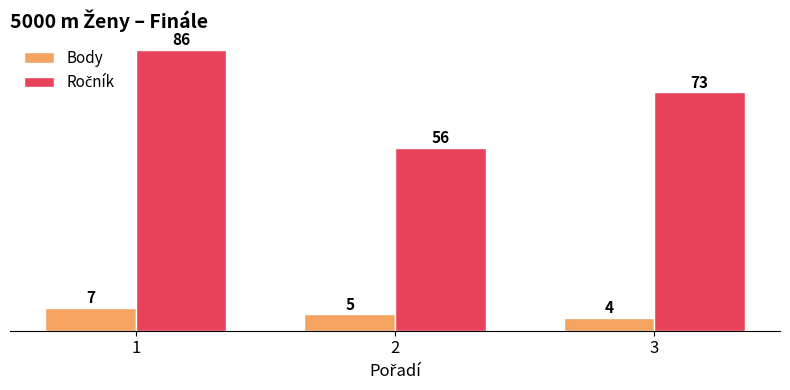

What is the spread (max minus min) of values at 3?

69